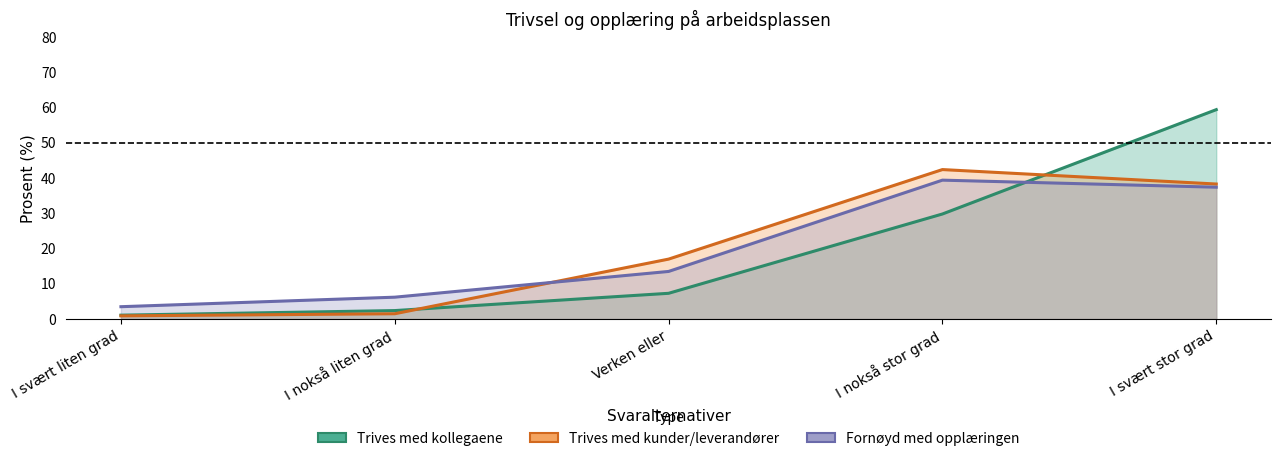

How many data points in Er du fornøyd med opplæringen du har fått på arbeidsplassen så langt? are less than 13?

2